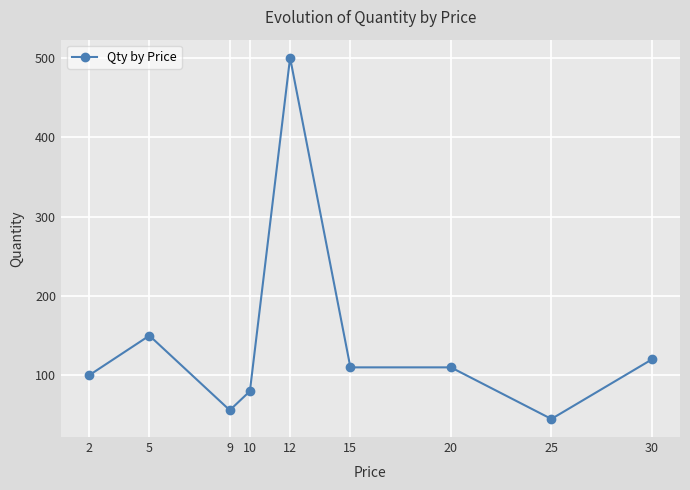

Between 9 and 12, which is larger?

12